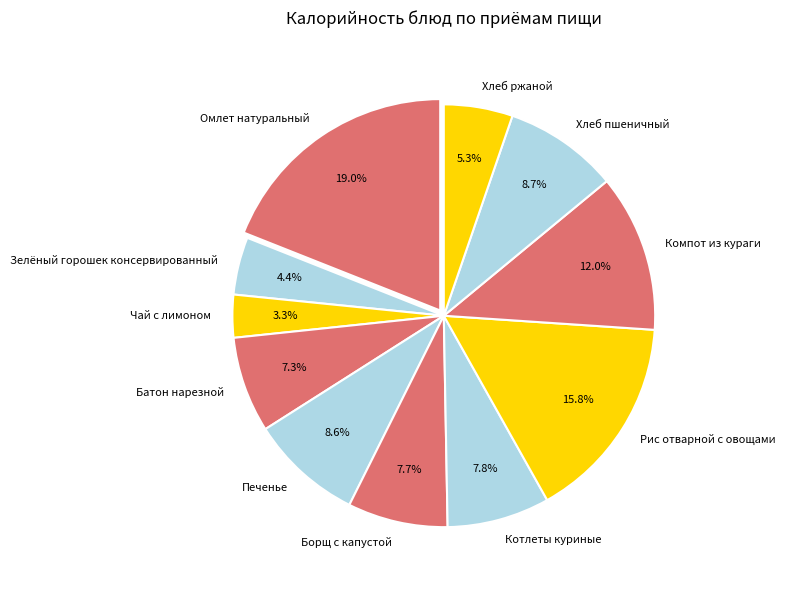

Which slice is the smallest?

Чай с лимоном